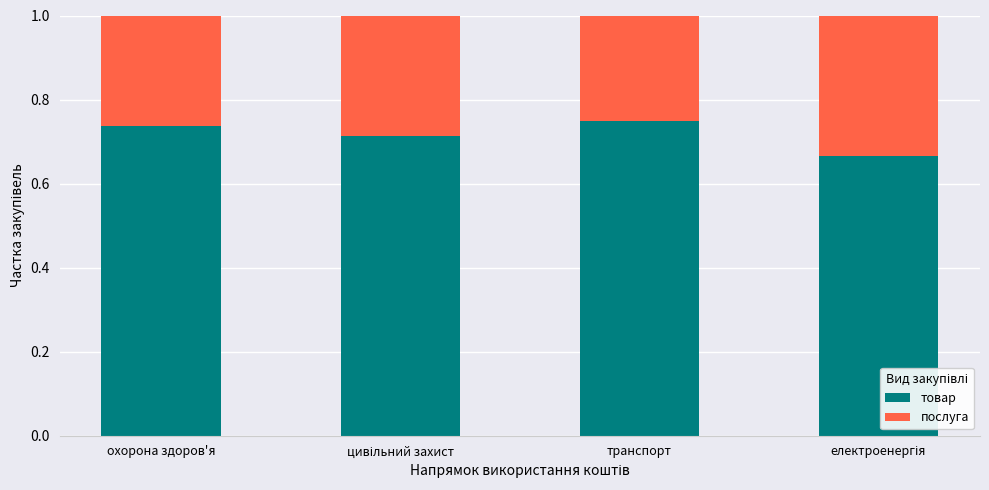

What are all the series names shown in the legend?

товар, послуга